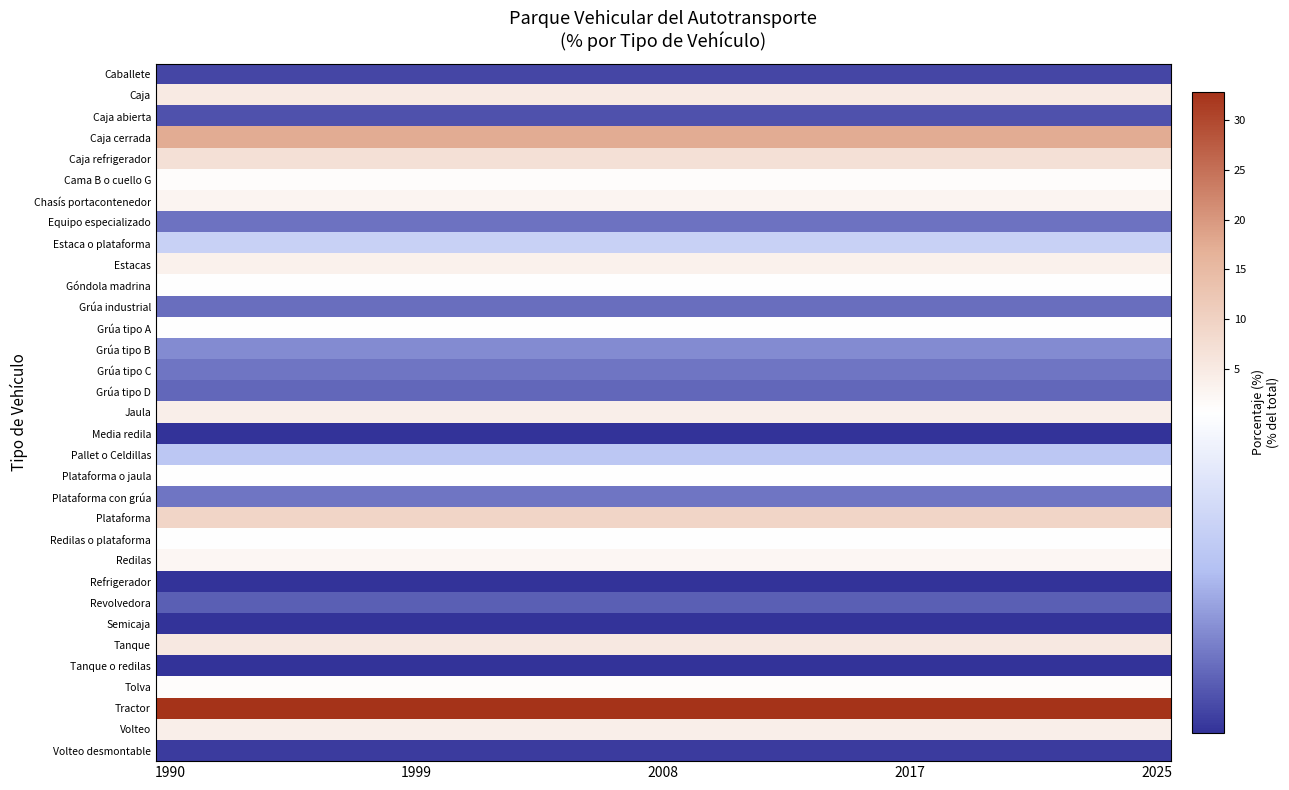

At which category is the sum across all series the highest?

1990